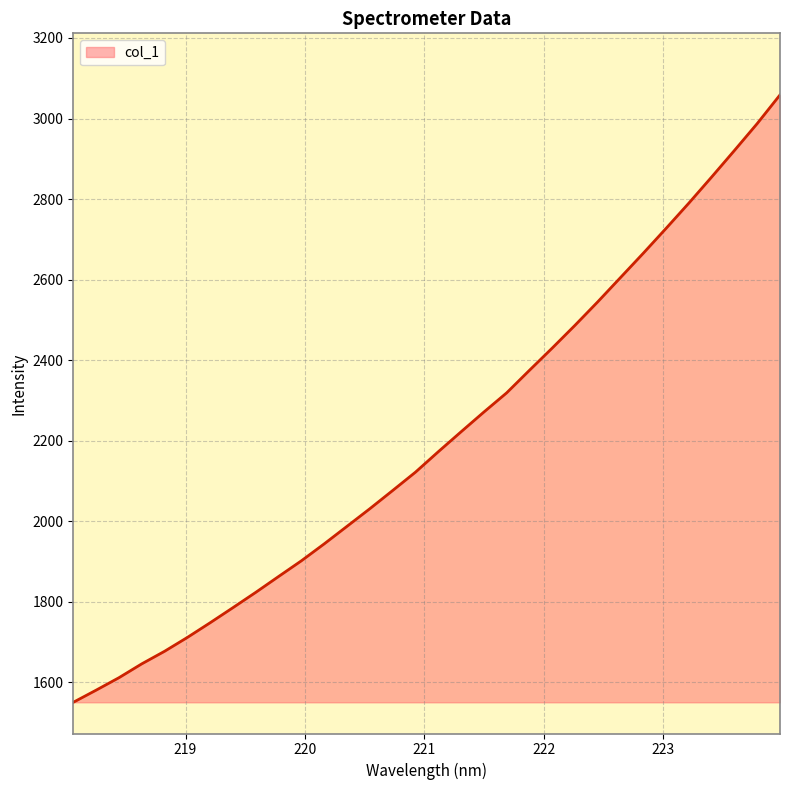

What is the difference between the maximum and minimum values?

1508.7